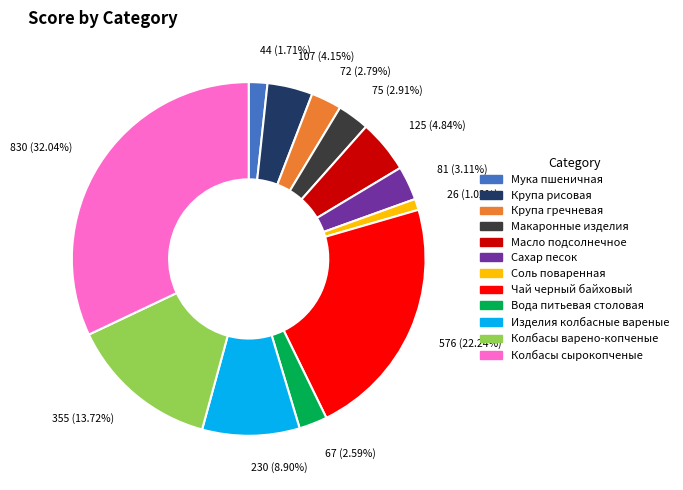

What is the ratio of the value at Изделия колбасные вареные to the value at Соль поваренная?

8.7